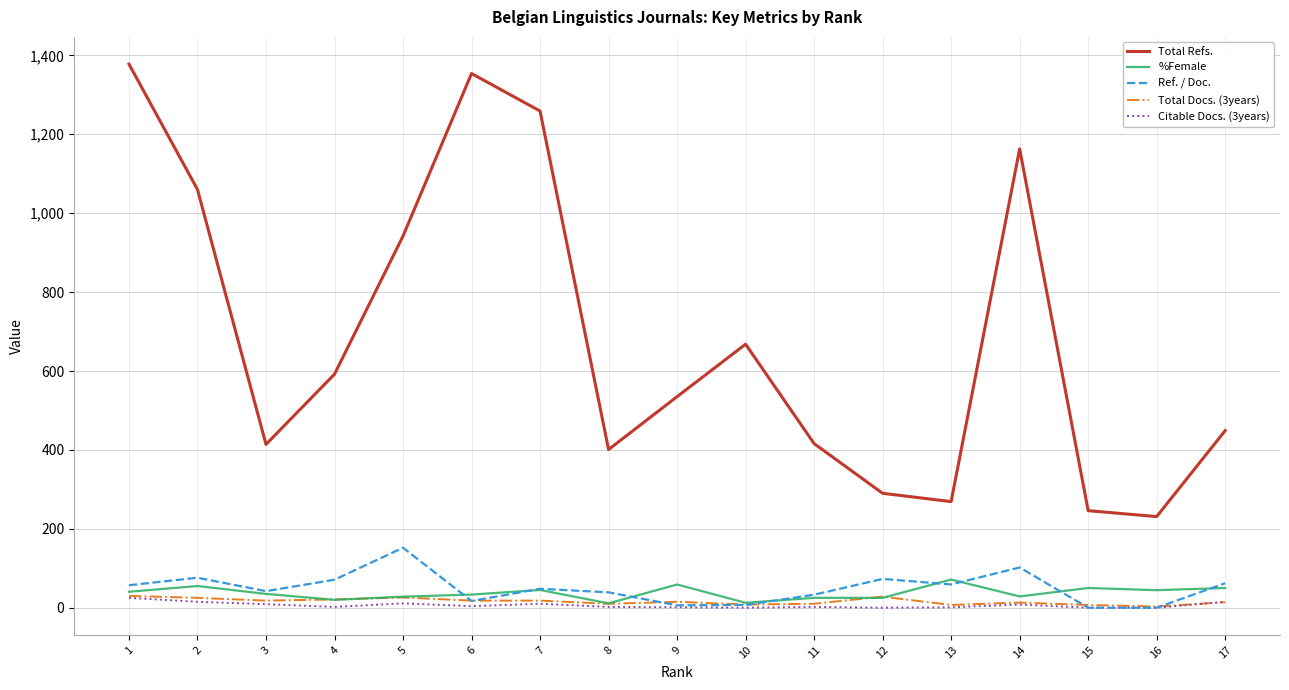

What is the sum of all Total Docs. (3years) values?

271.0